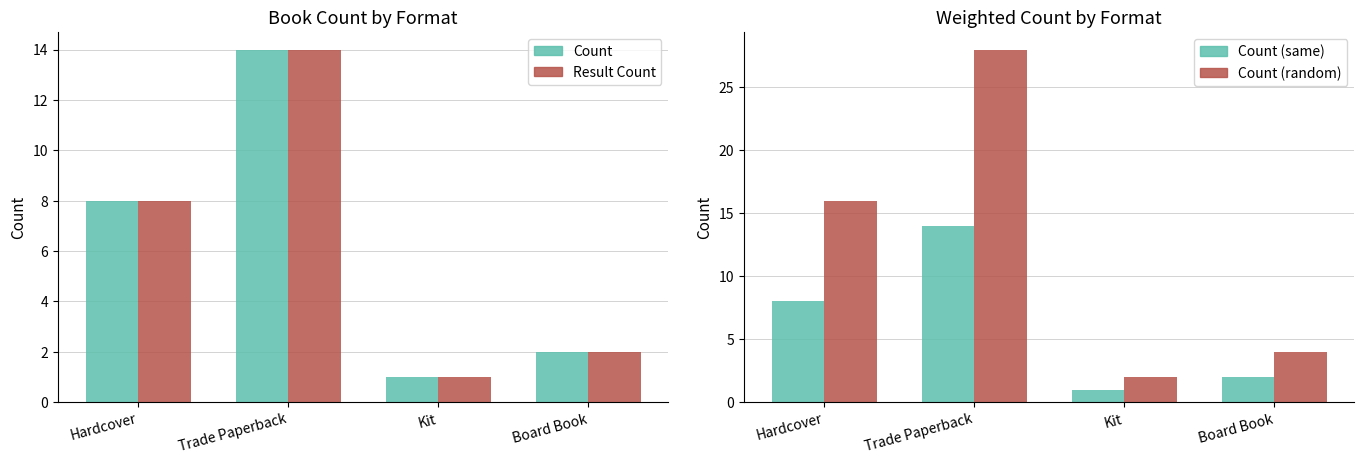

At which category is the sum across all series the highest?

Trade Paperback